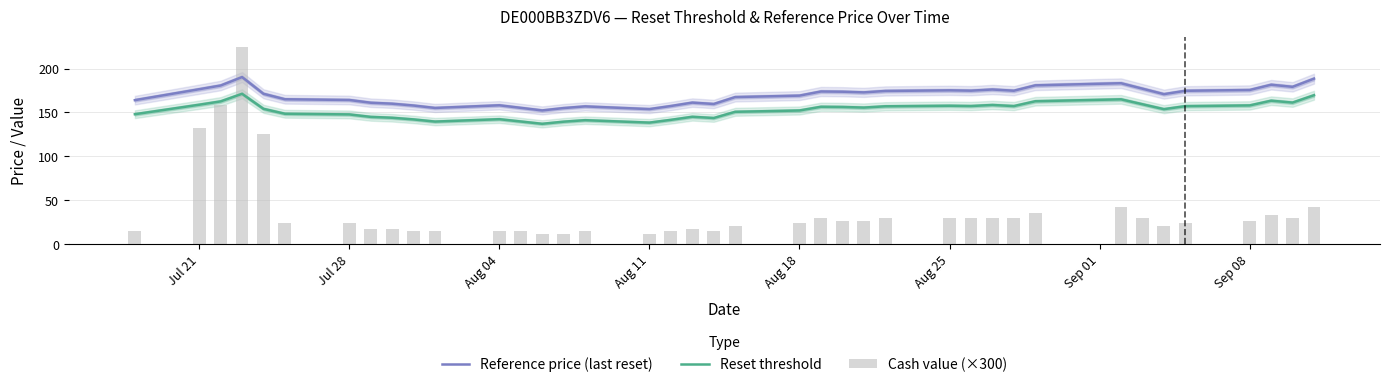

Which series has the largest range (max minus min)?

Cash value (×300)